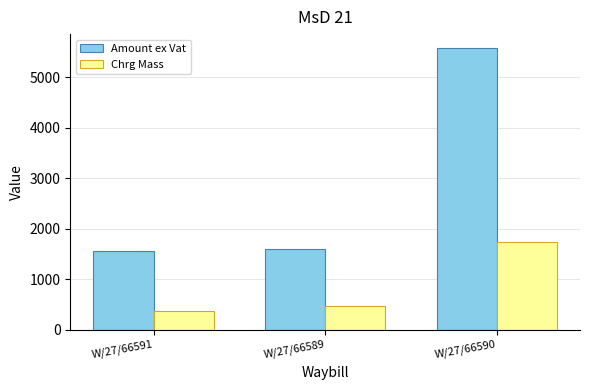

Is it true that Amount ex Vat equals 2703.8 at W/27/66591?

False